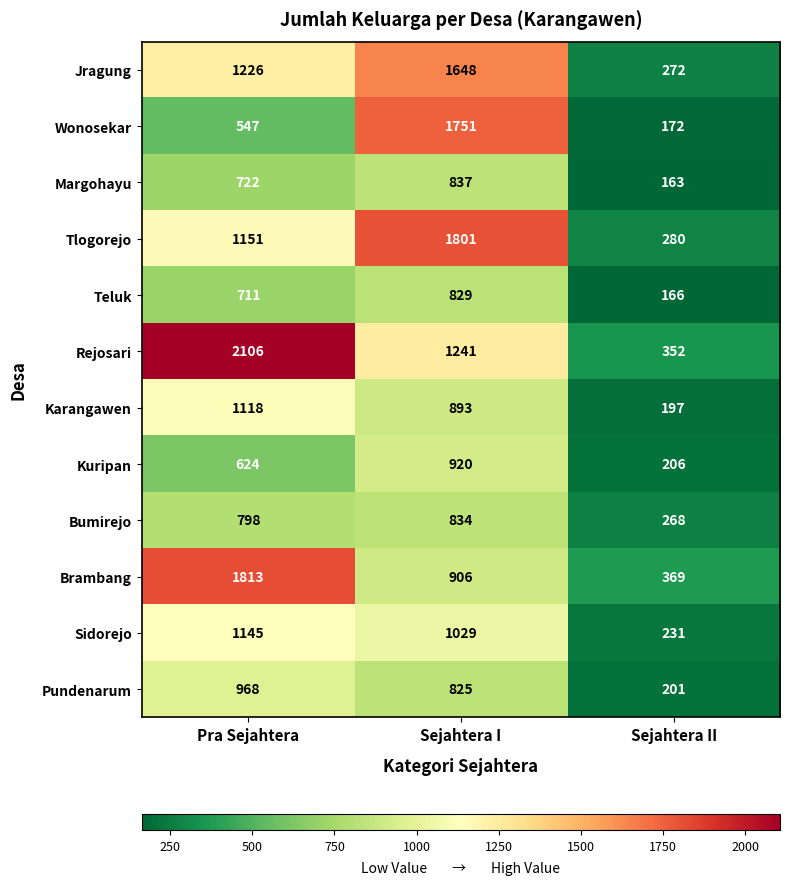

What is the approximate value of Teluk at Sejahtera II, to the nearest 50?

150